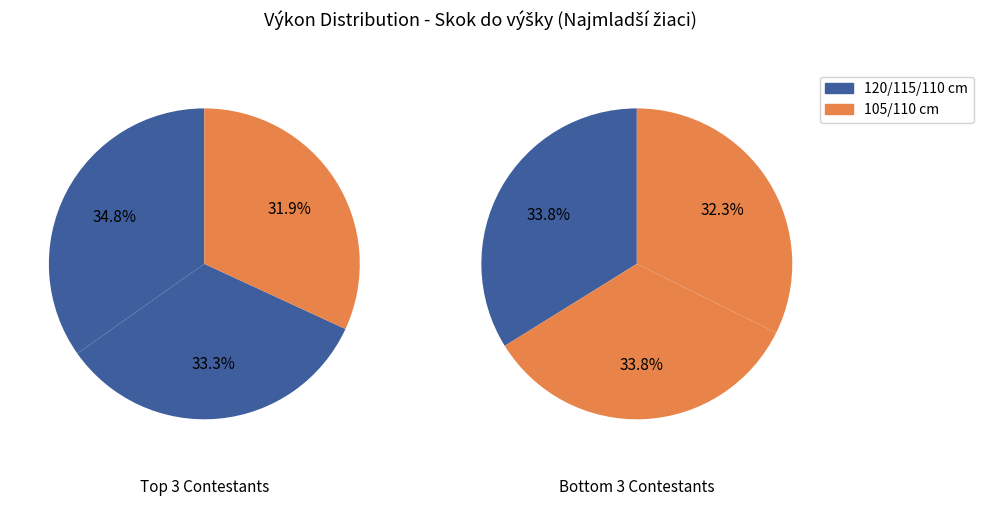

The Pavlík Tibor slice represents 25% of the pie. True or false?

False